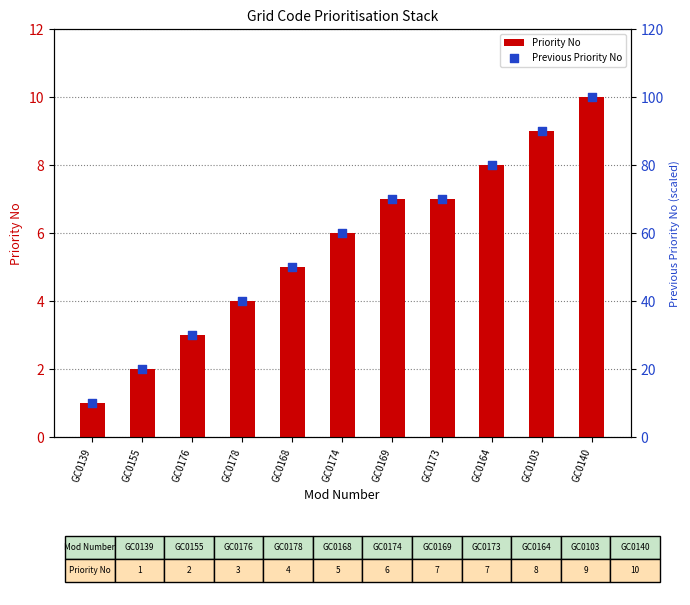

What are all the series names shown in the legend?

Priority No, Previous Priority No